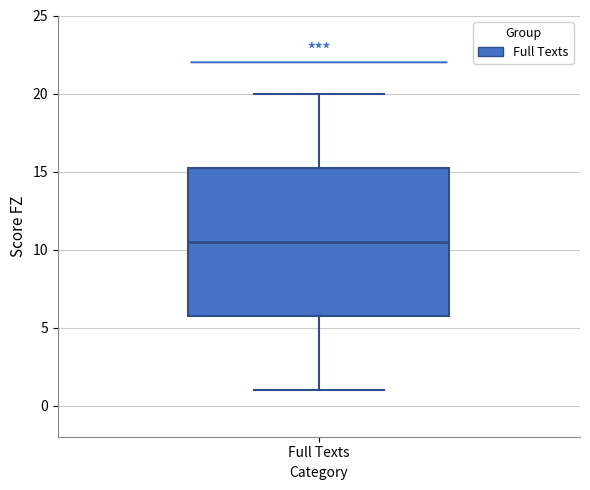

Transcribe this box plot: give where the median line is, the range the box spans, and where the two whiskers end, as read against the y-axis. The values are not printed on the chart, so give them approximately, as read against the axis.

median 10.5, box 6.0 to 15.5, whiskers 1.0 to 20.0